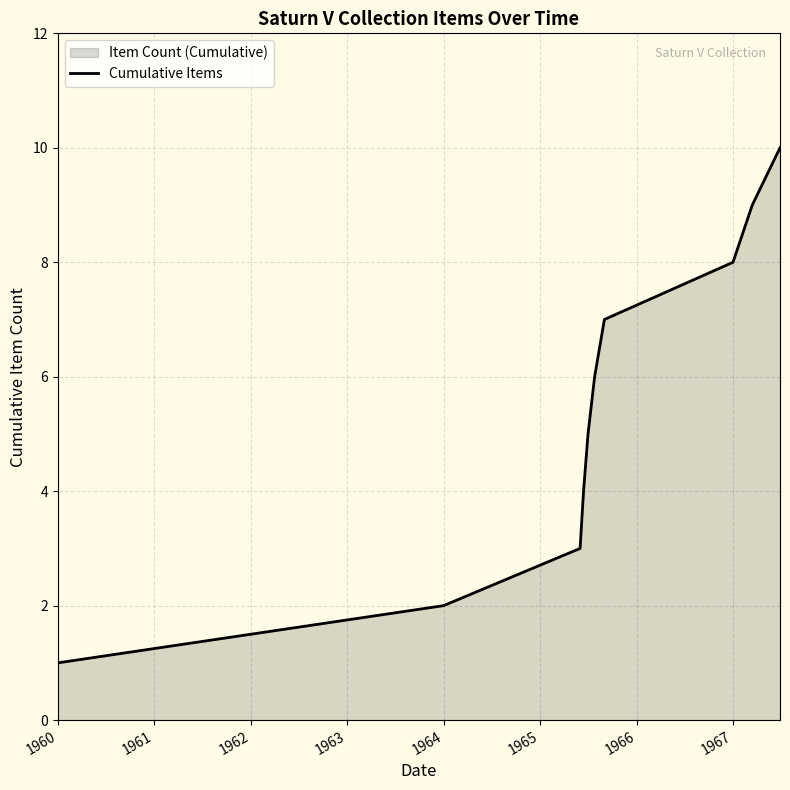

What is the approximate value at 1967?

8